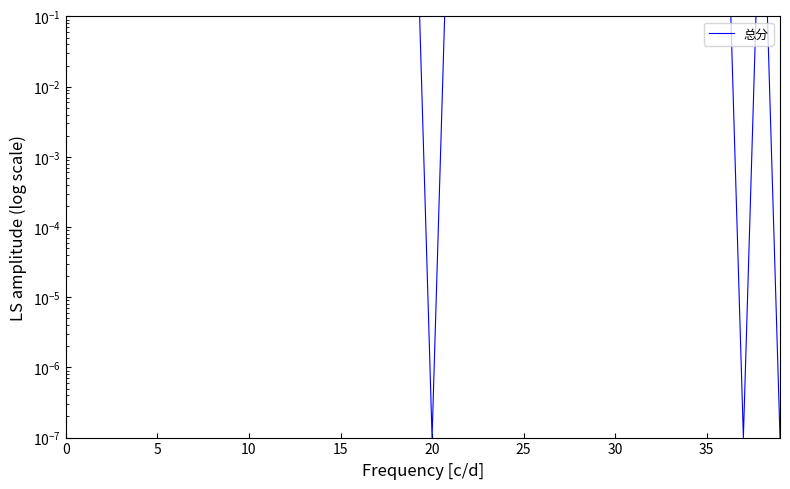

What is the change in value from 16 to 33?

-19.5